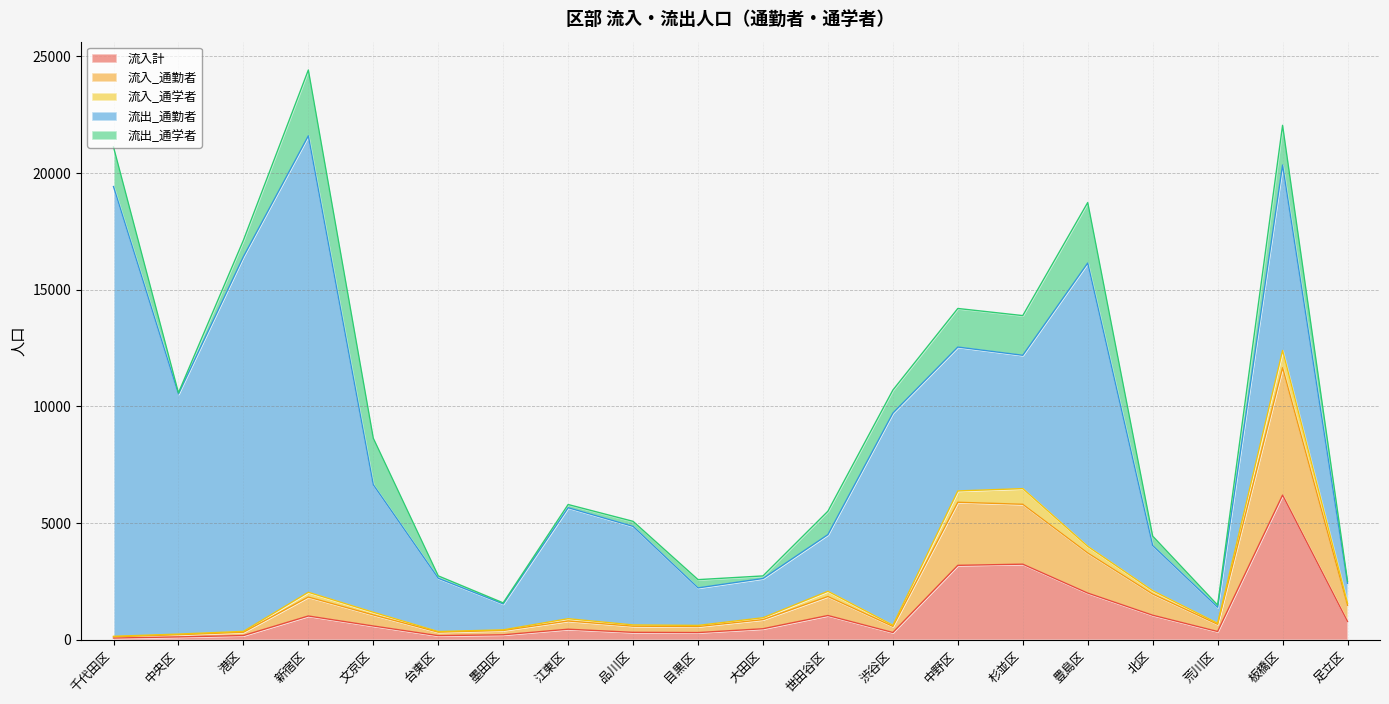

List the labels in order of 流出_通勤者 value, smallest first.

荒川区, 足立区, 墨田区, 目黒区, 大田区, 北区, 台東区, 世田谷区, 品川区, 江東区, 文京区, 杉並区, 中野区, 板橋区, 渋谷区, 中央区, 豊島区, 港区, 千代田区, 新宿区